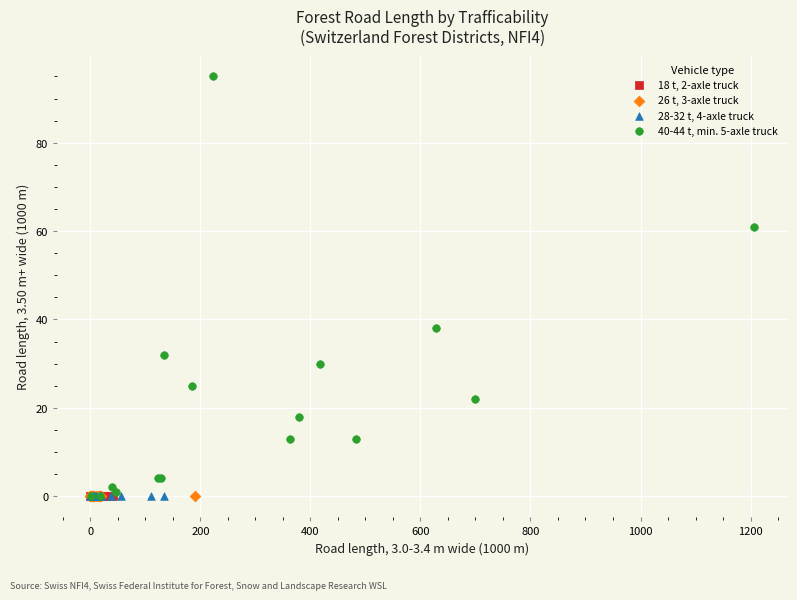

Which series reaches the maximum Y coordinate?

40-44 t, min. 5-axle truck